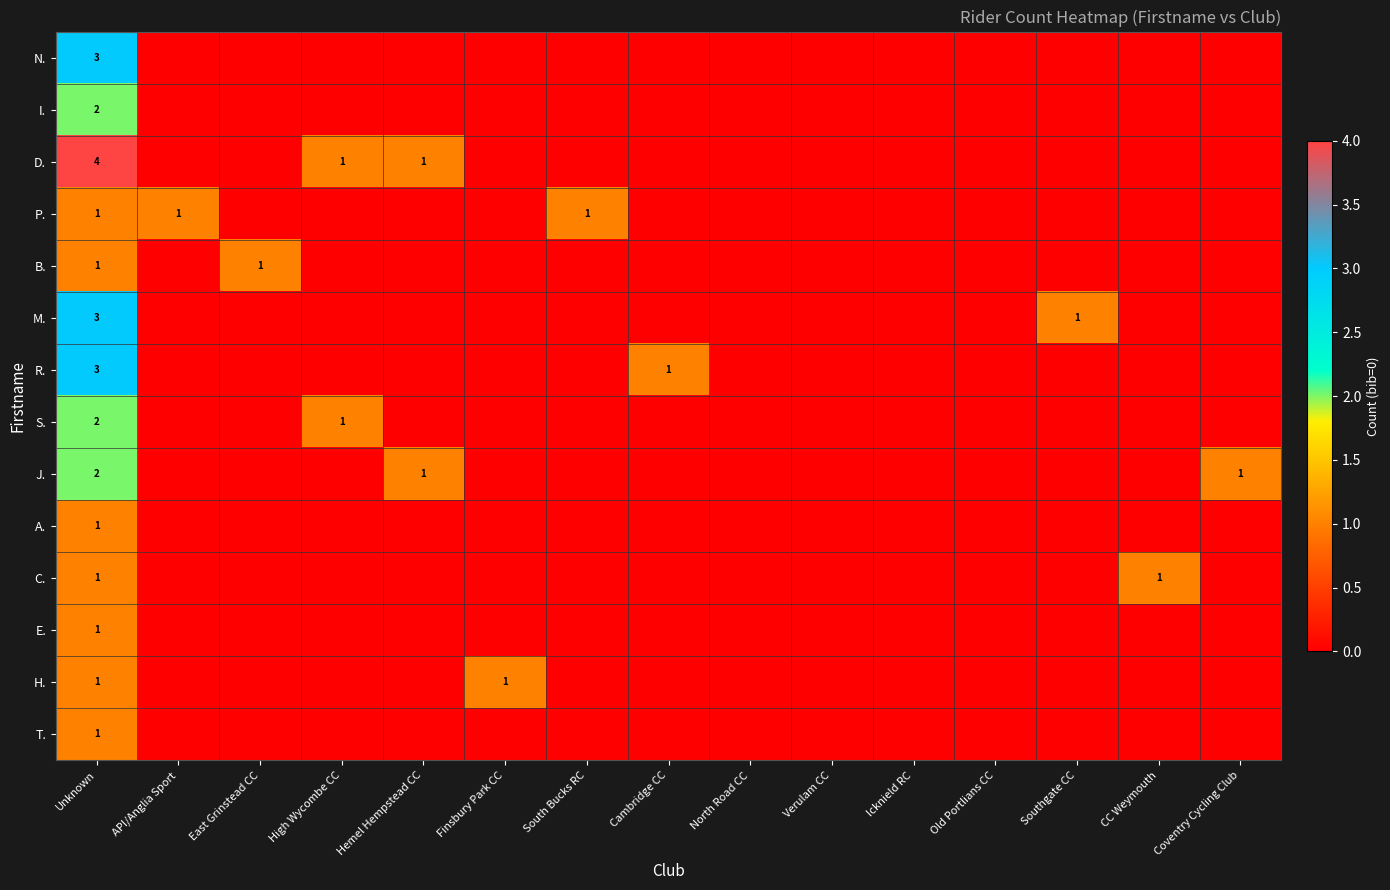

At which category is the sum across all series the highest?

Unknown